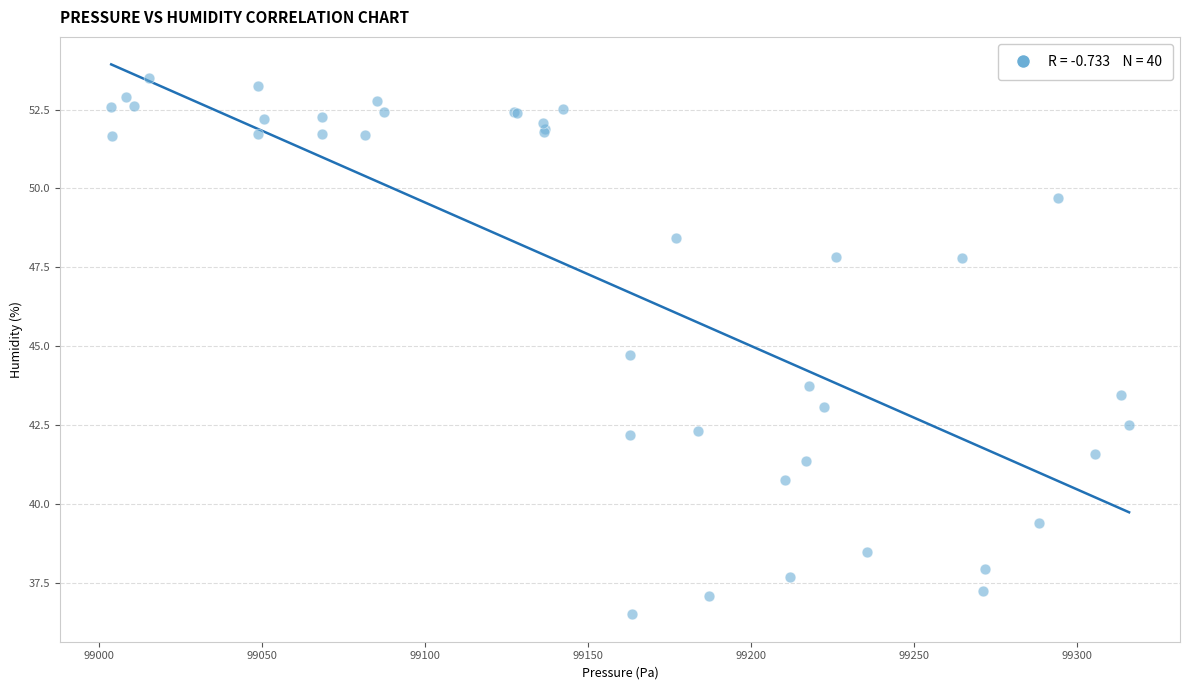

What Y value in the scatter plot is closest to 44?

43.7